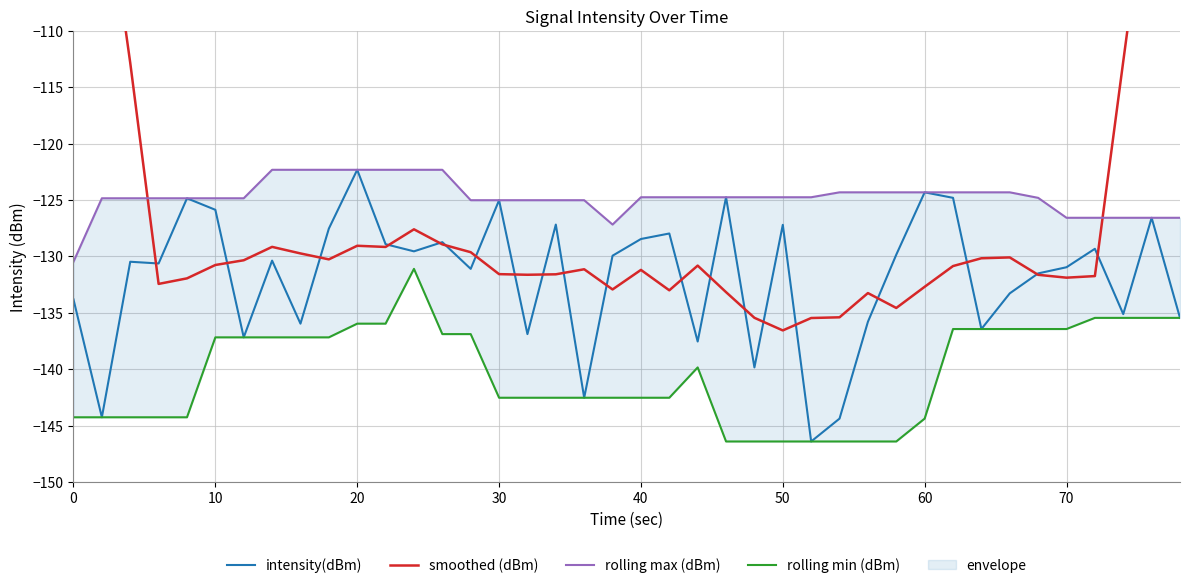

What is the minimum value for intensity(dBm)?

-146.4